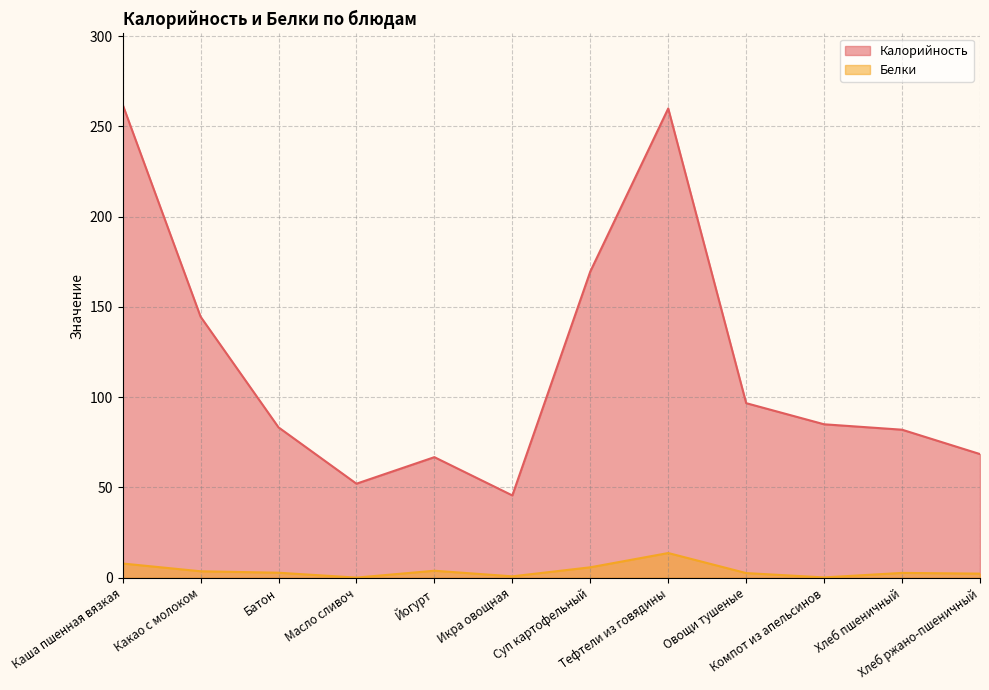

At Хлеб пшеничный, list the series in order from smallest to largest.

Белки, Калорийность